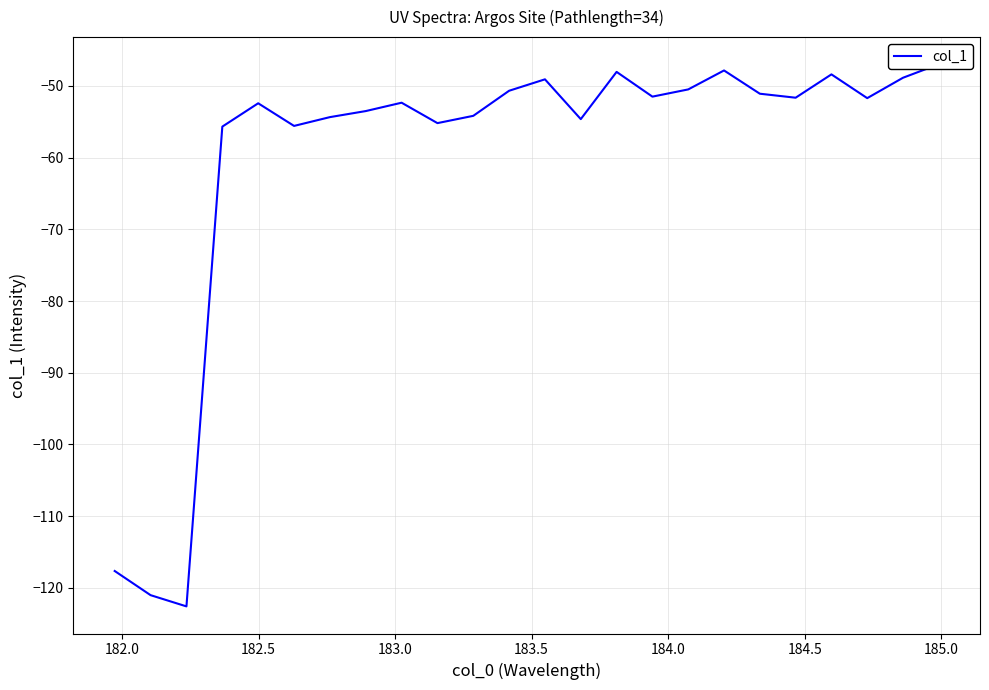

Reading left to right, what are all the values shown in this chart?

-117.6	-121.0	-122.6	-55.7	-52.4	-55.6	-54.4	-53.5	-52.3	-55.2	-54.2	-50.7	-49.1	-54.6	-48.1	-51.5	-50.5	-47.9	-51.1	-51.7	-48.4	-51.7	-48.9	-47.0